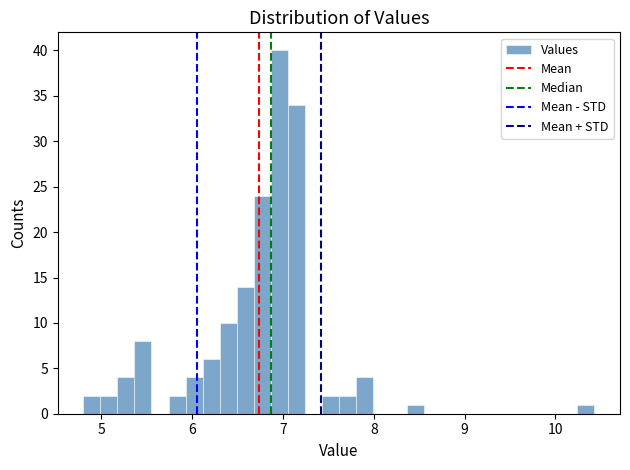

Around what value on the x-axis is the tallest bar? Give the approximate position of its centre, as read against the axis.

7.0